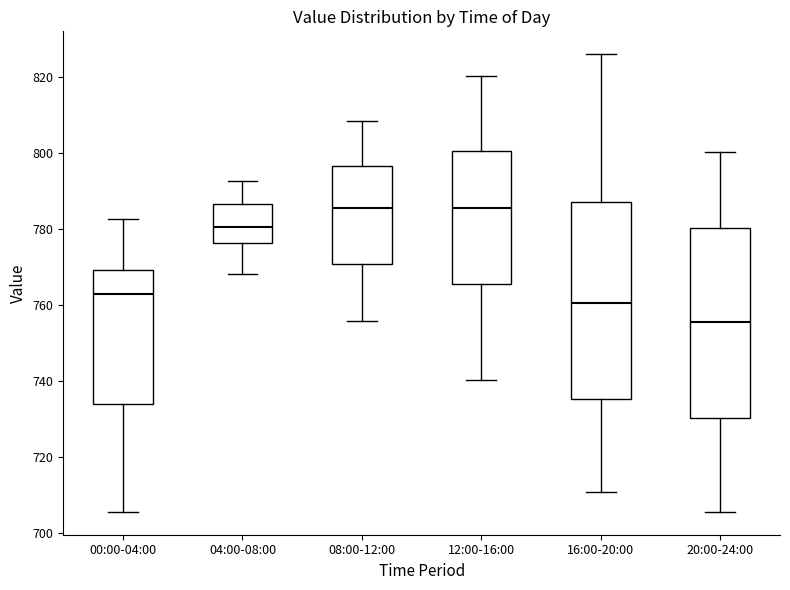

Where is the lower edge of the box for 12:00-16:00 on the y-axis? The values are not printed on the chart, so give them approximately, as read against the axis.

766